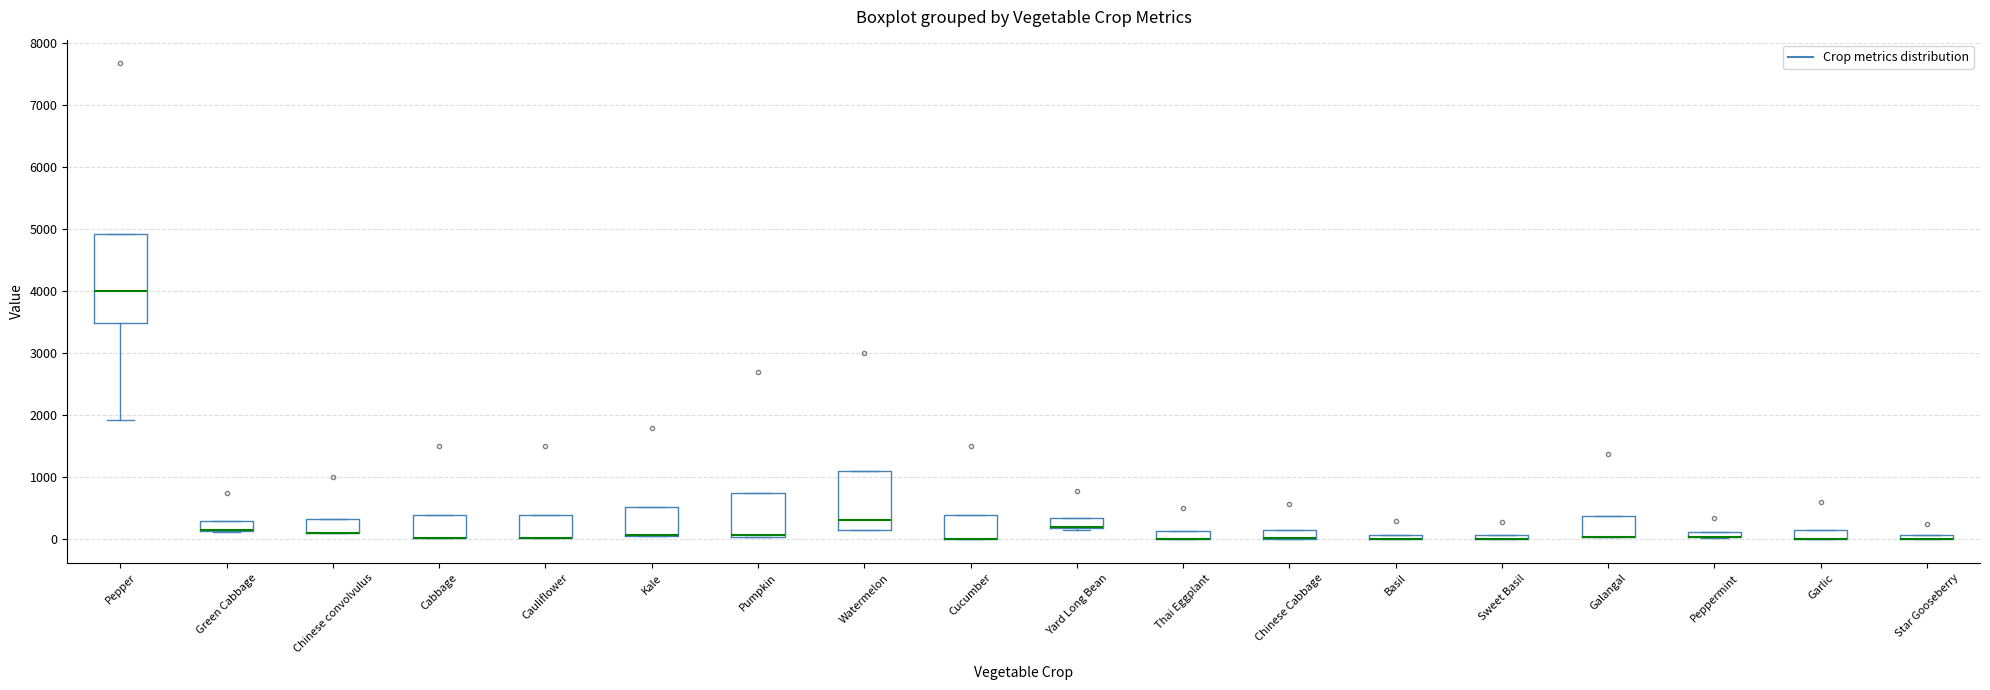

Comparing the boxes themselves (not the whiskers), which one is the tallest?

Pepper